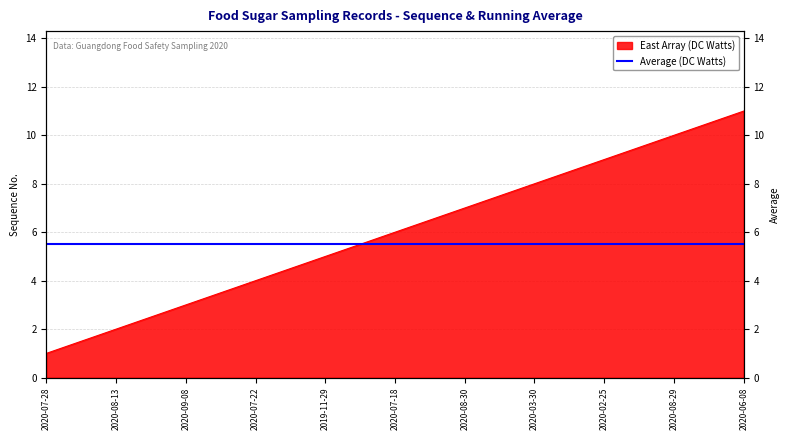

Which category has the lowest value across all series?

2020-07-28